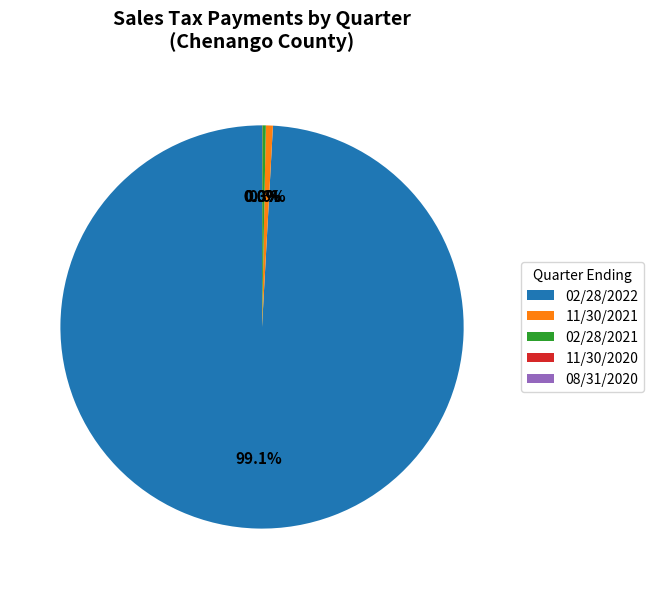

To the nearest percent, what is the average slice percentage?

20%